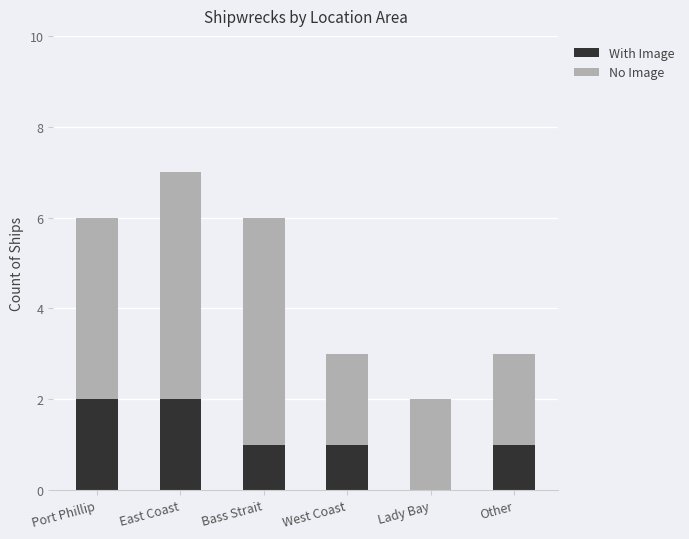

What is the difference between the With Image values at Other and Lady Bay?

1